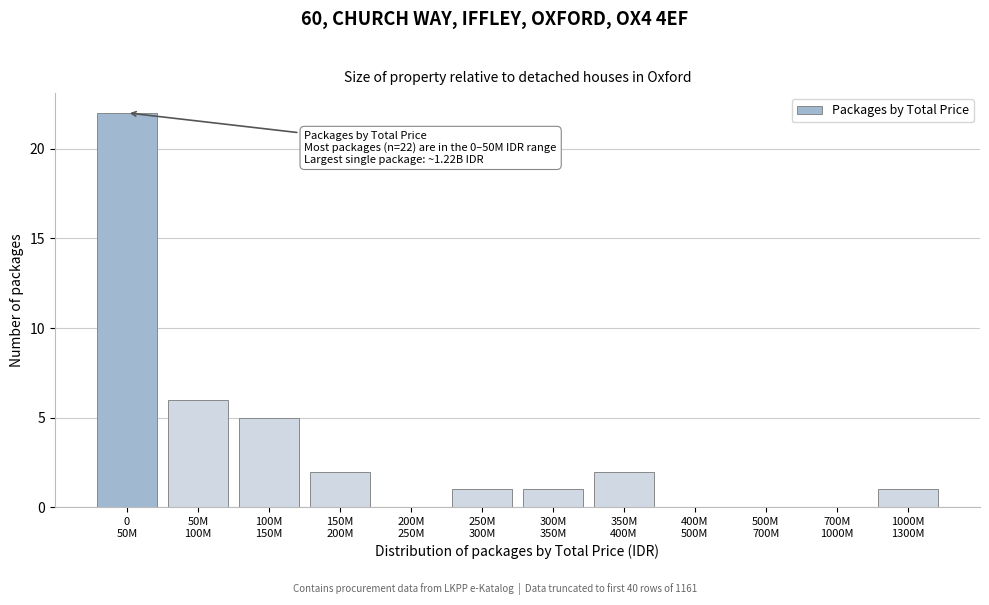

What is the sum of all values?

40